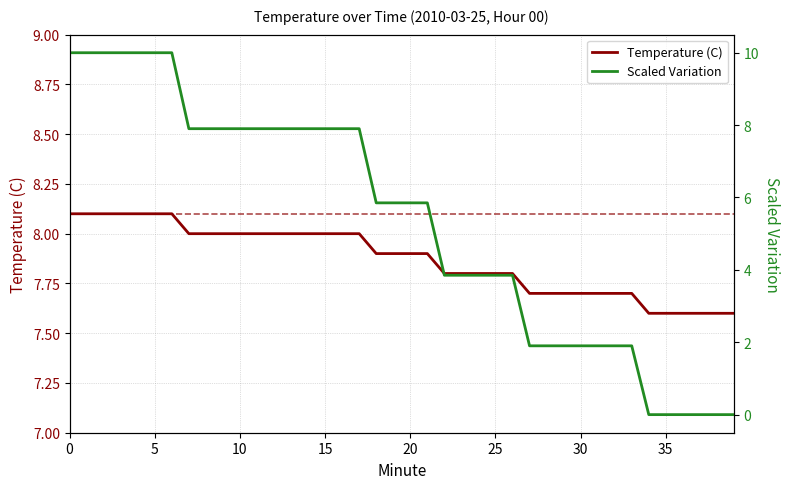

What is the sum of the Scaled Variation values at 15 and 15?

17.9